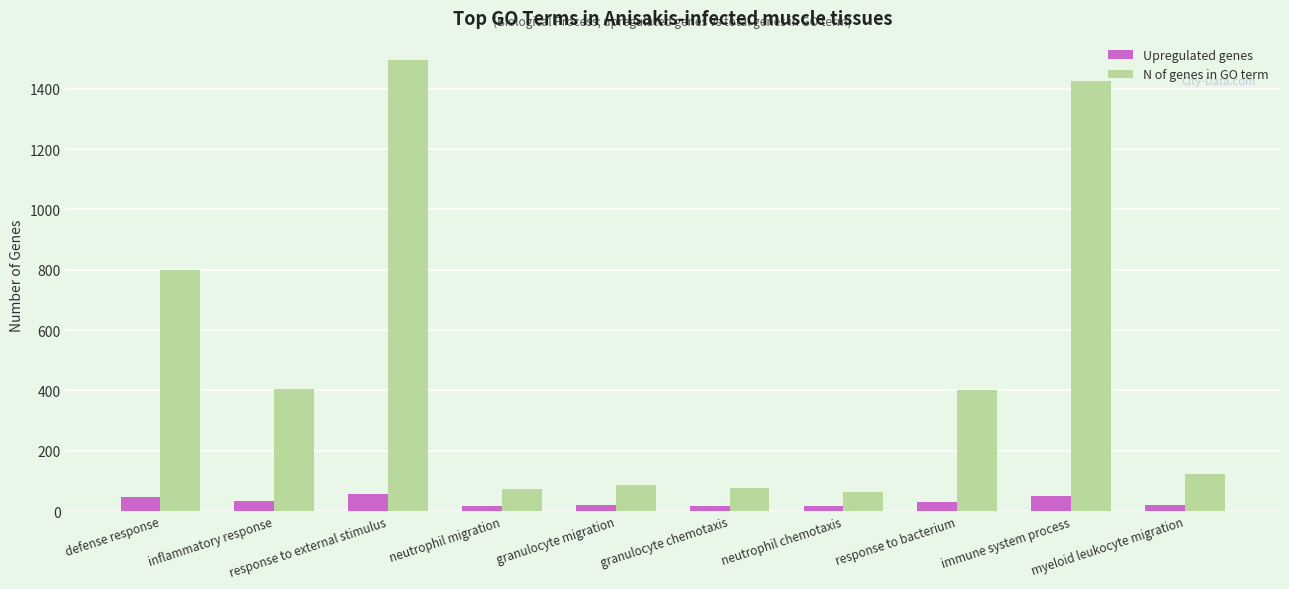

At which category does the chart reach its peak across all series?

response to external stimulus